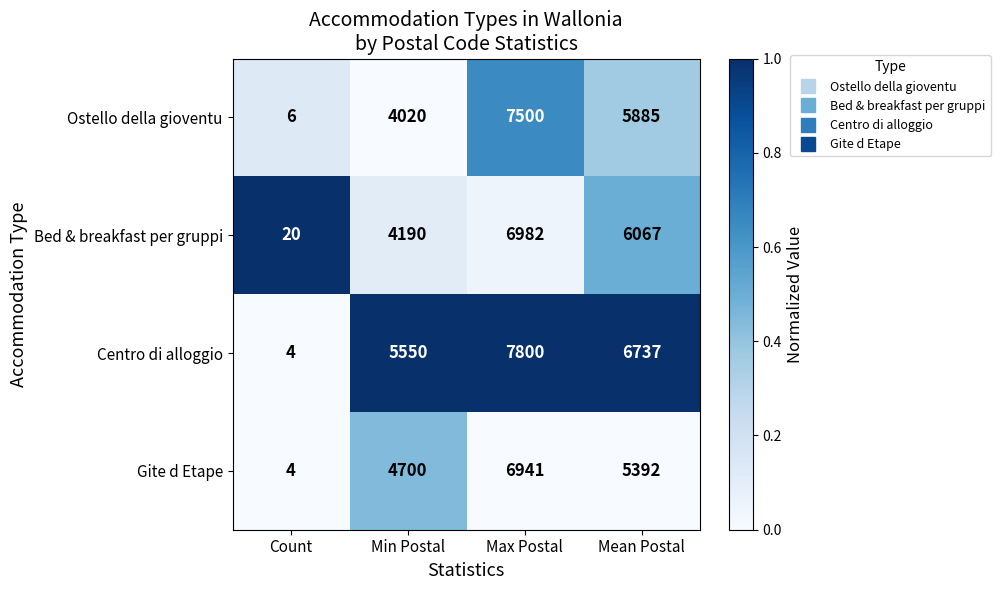

Count the number of data series in this chart.

4